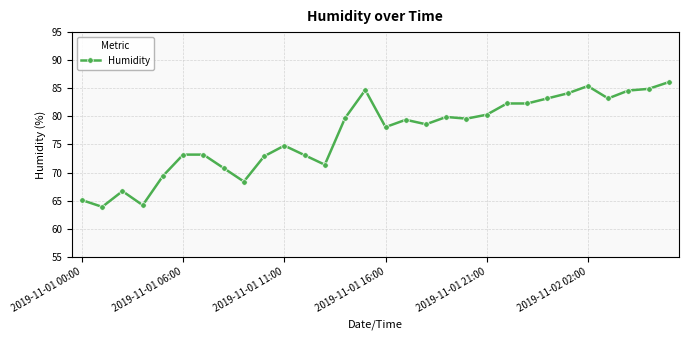

What is the difference between the second highest and minimum values?

21.5